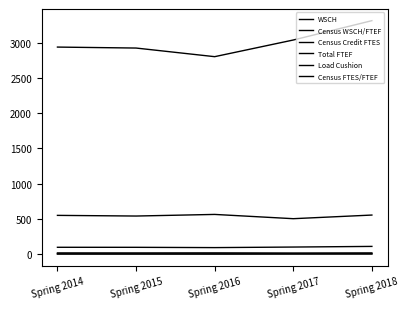

What is the value of the WSCH point at the 1st from the left?

2939.3